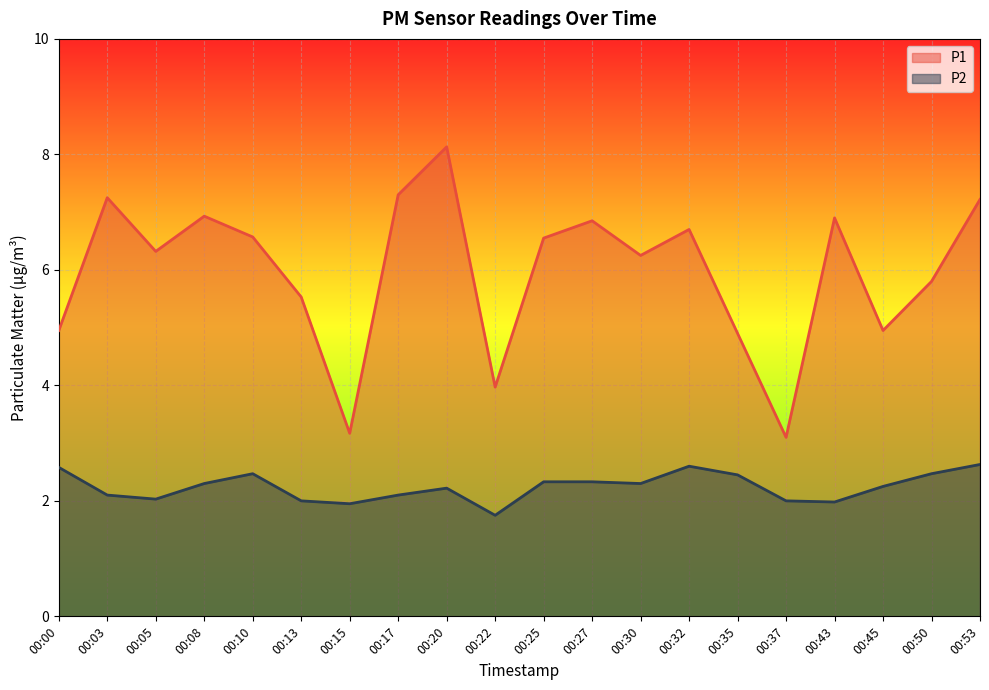

How many lines are shown in the chart?

2